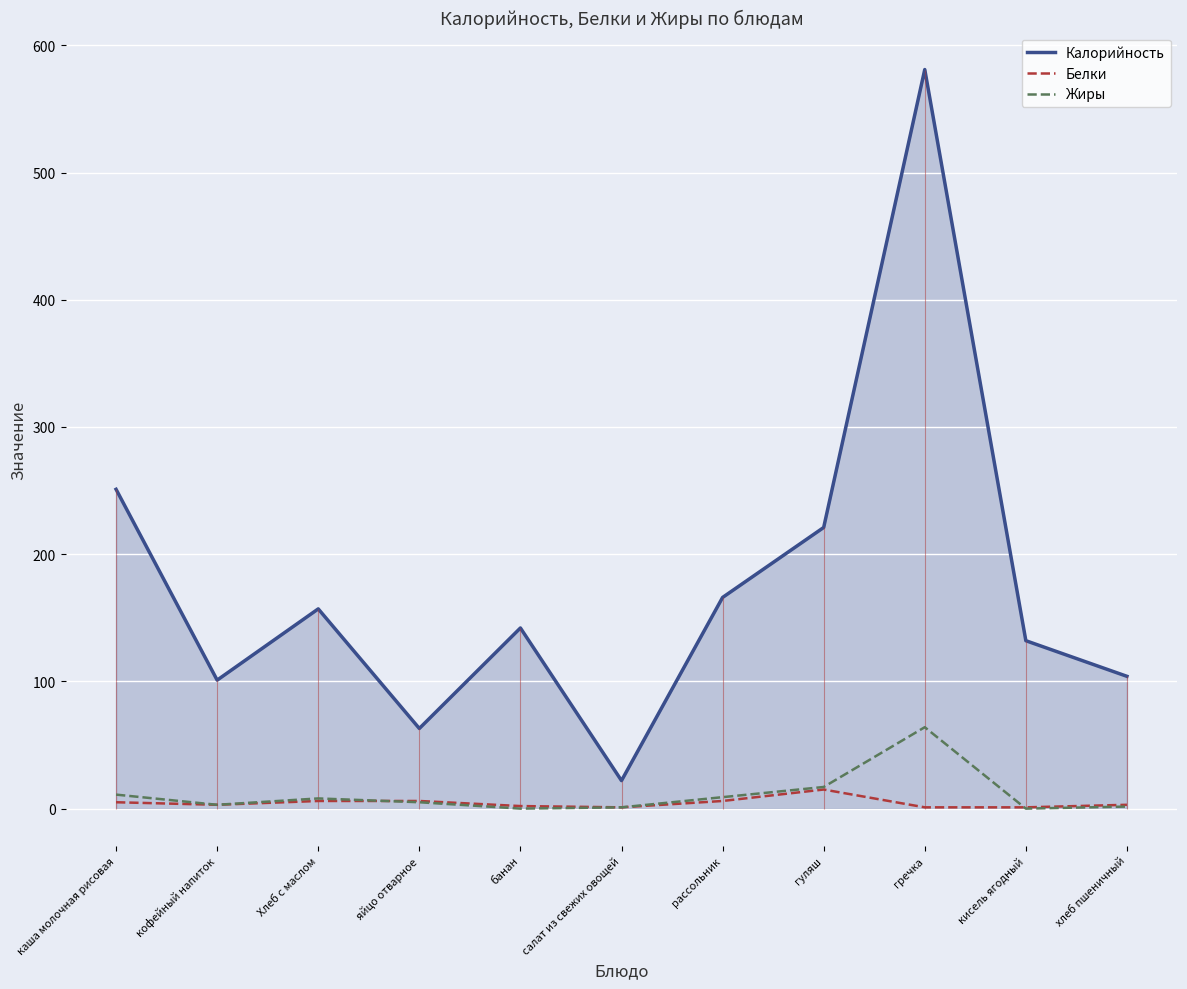

What is the sum of the Калорийность values at кофейный напиток and Хлеб с маслом?

258.0